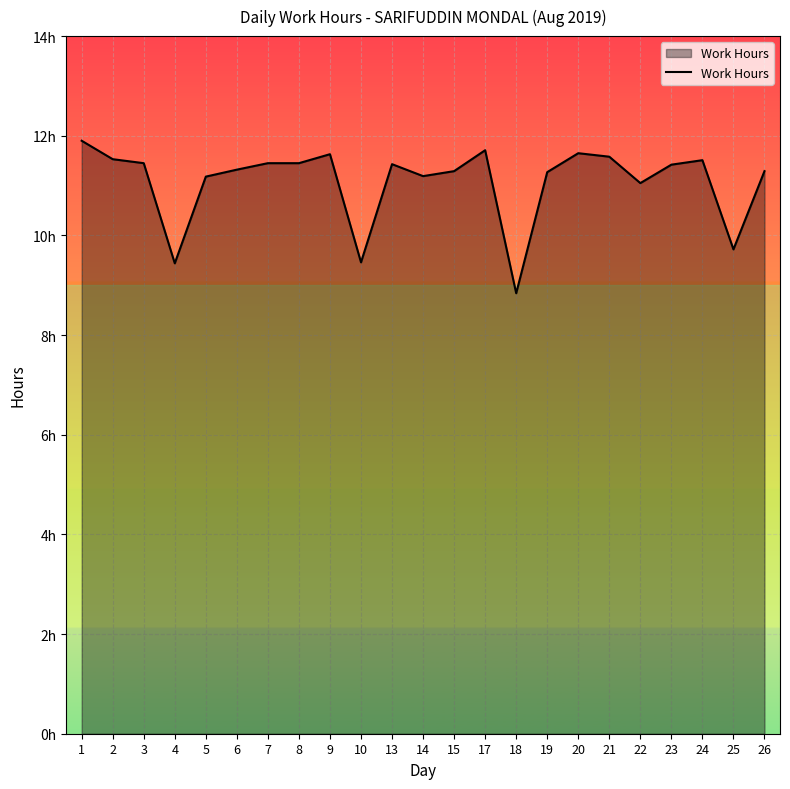

What is the change in value from 1 to 6?

-0.6